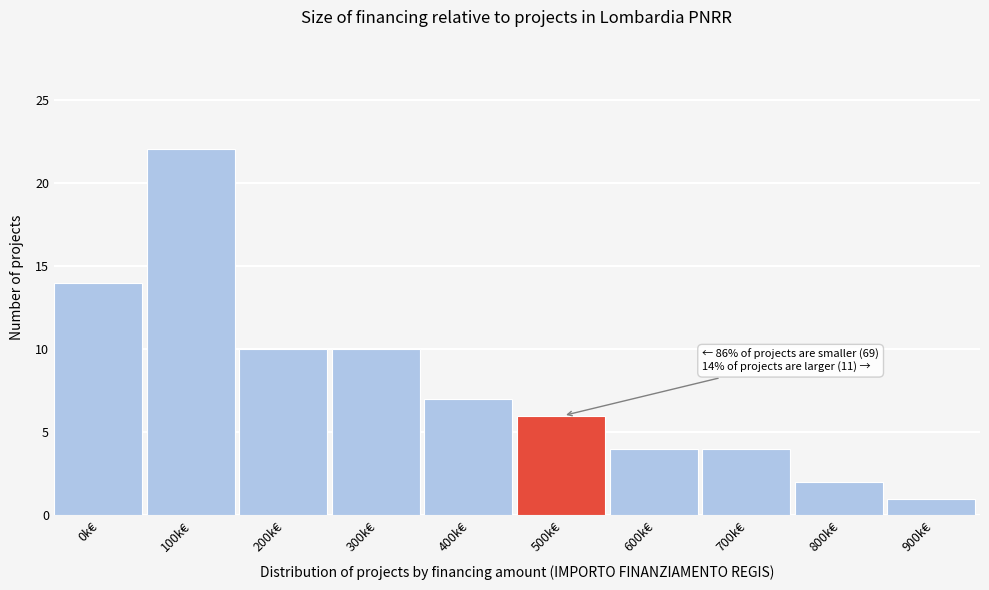

Reading left to right, what are all the values shown in this chart?

0k€=14	100k€=22	200k€=10	300k€=10	400k€=7	500k€=6	600k€=4	700k€=4	800k€=2	900k€=1